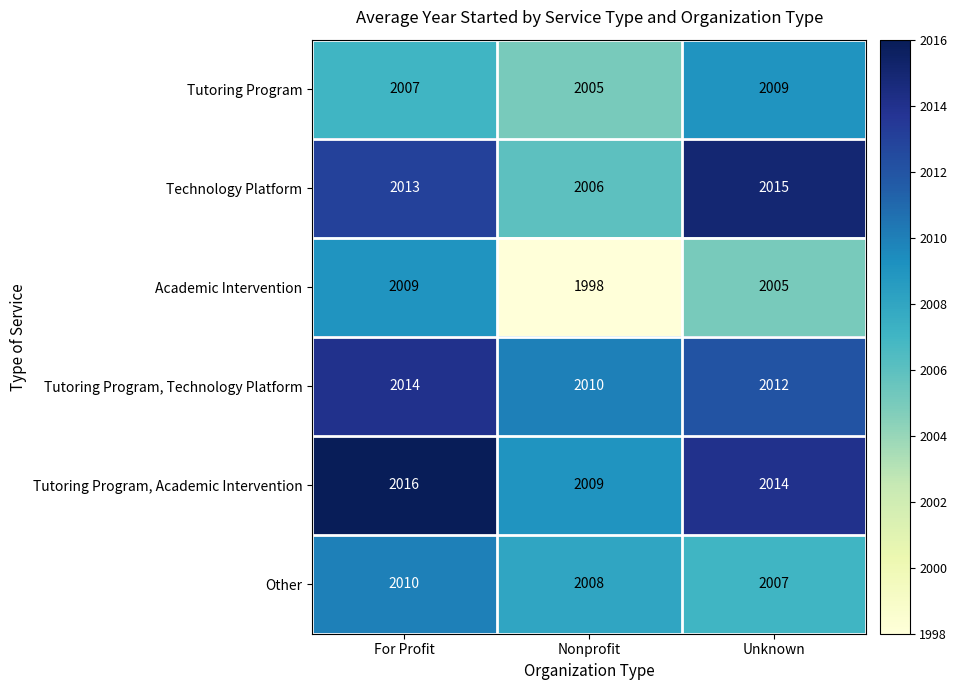

What is the approximate value of Other at For Profit?

2010